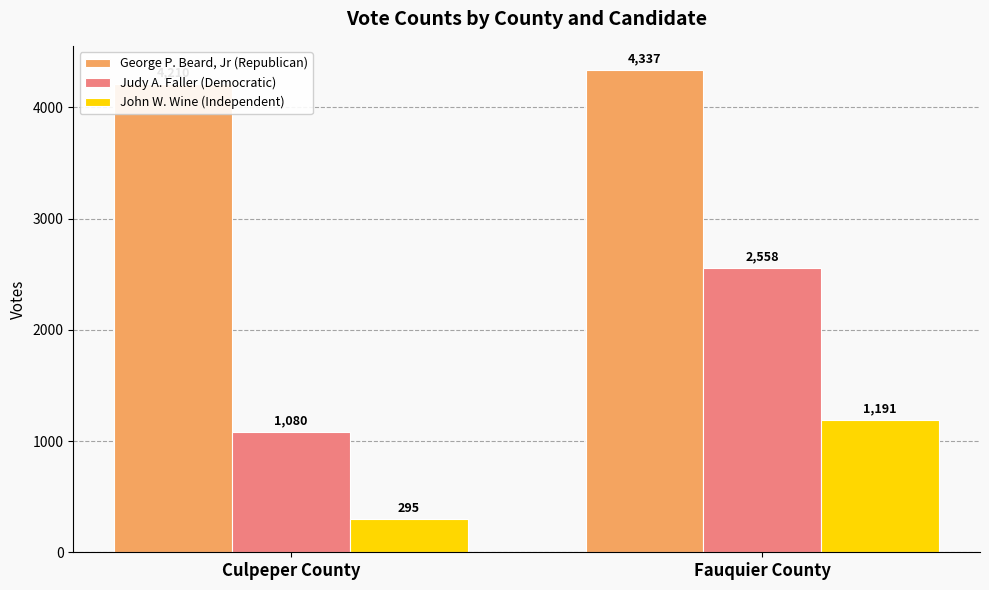

What is the difference between the John W. Wine (Independent) values at Culpeper County and Fauquier County?

896